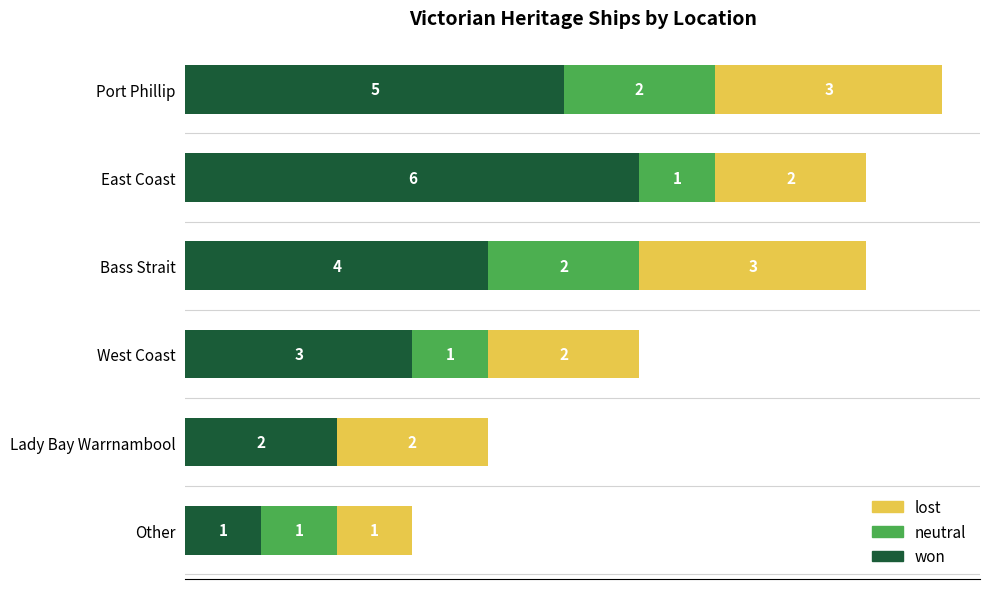

At which label does won reach its peak?

East Coast